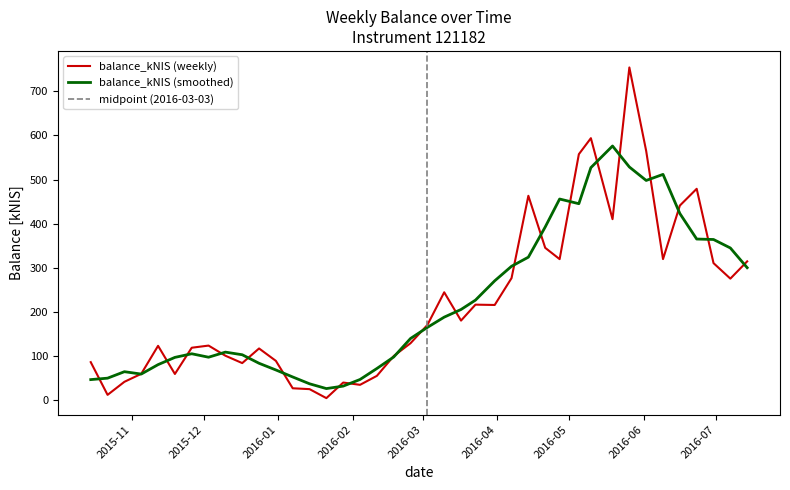

Where is the data nearest to the value 379?

2016-05-19